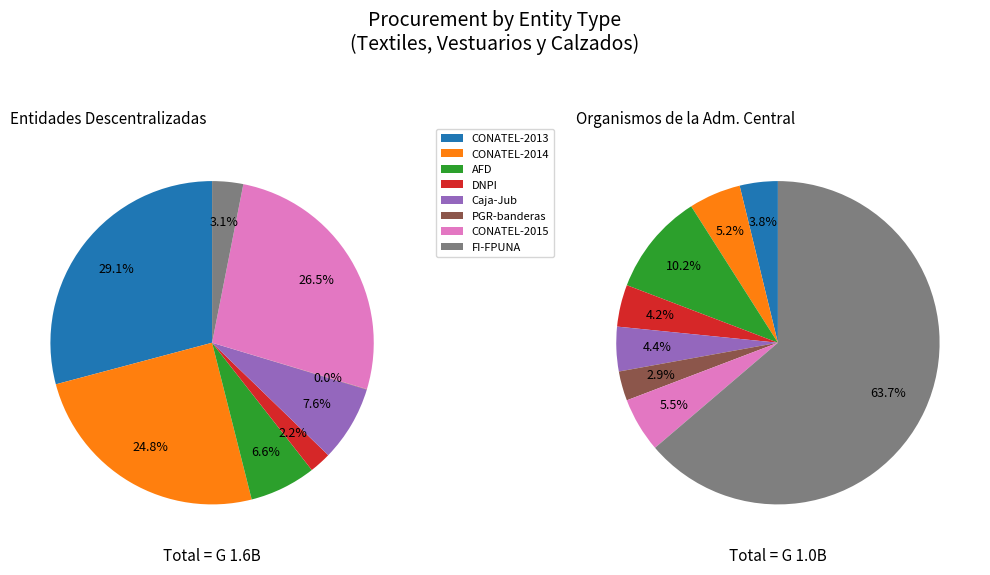

Which series has the widest spread of values?

Organismos de la Administración Central